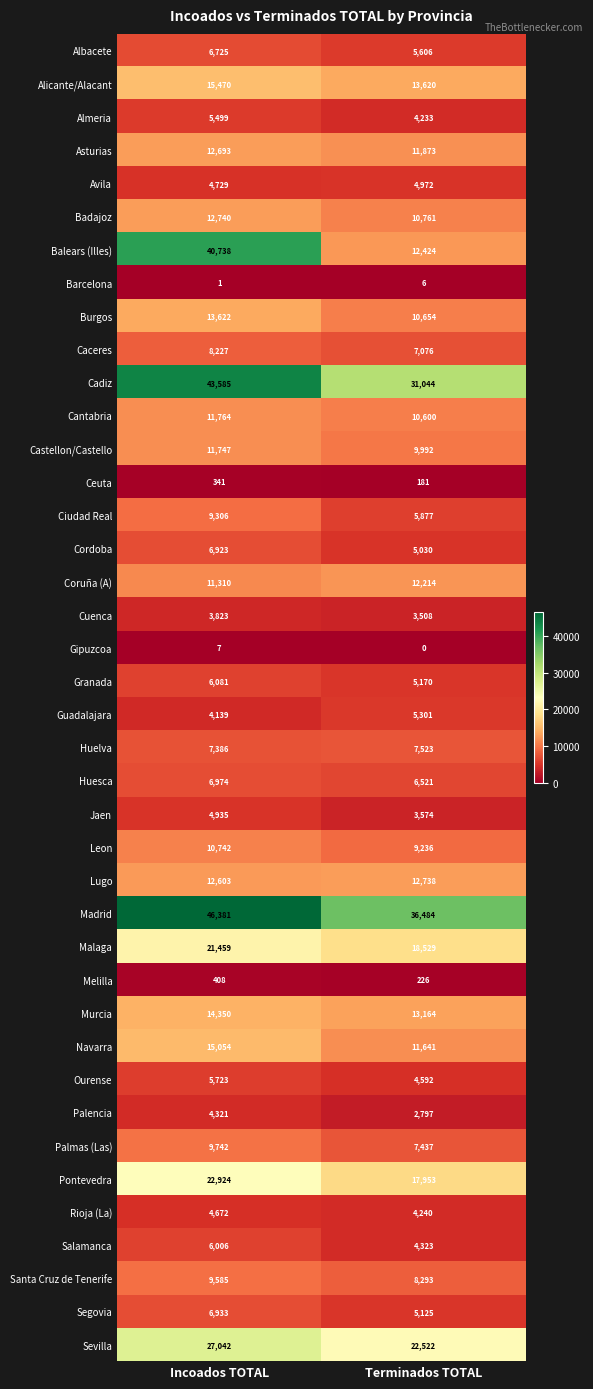

What is the sum of all Almeria values?

9732